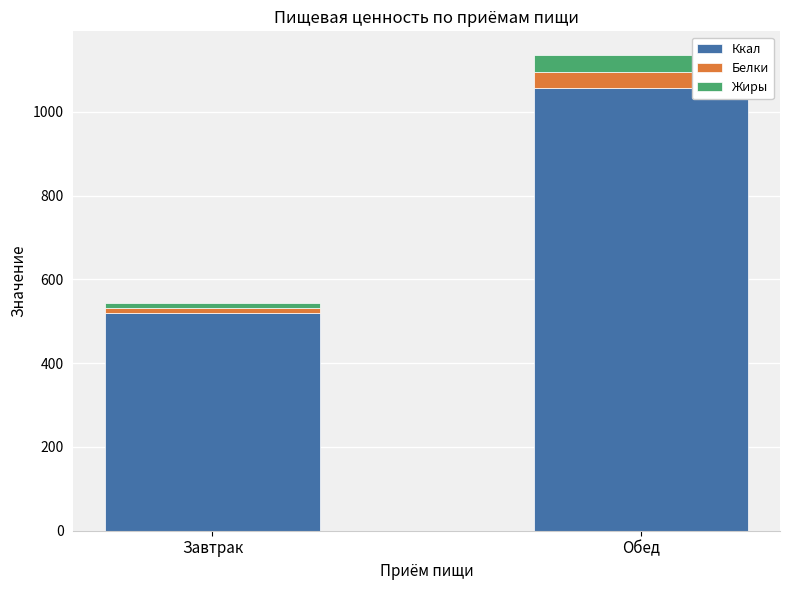

What is the lowest value of the Ккал series?

518.6